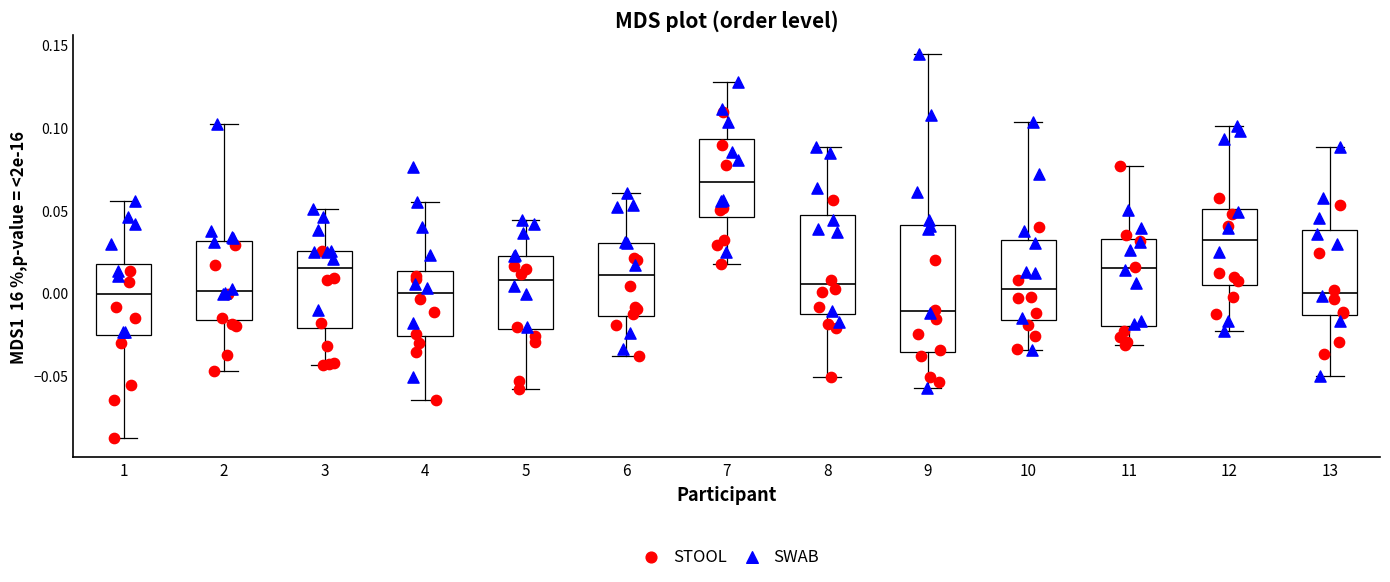

Where does the upper whisker of the box at x = 12 end on the y-axis? The values are not printed on the chart, so give them approximately, as read against the axis.

0.100